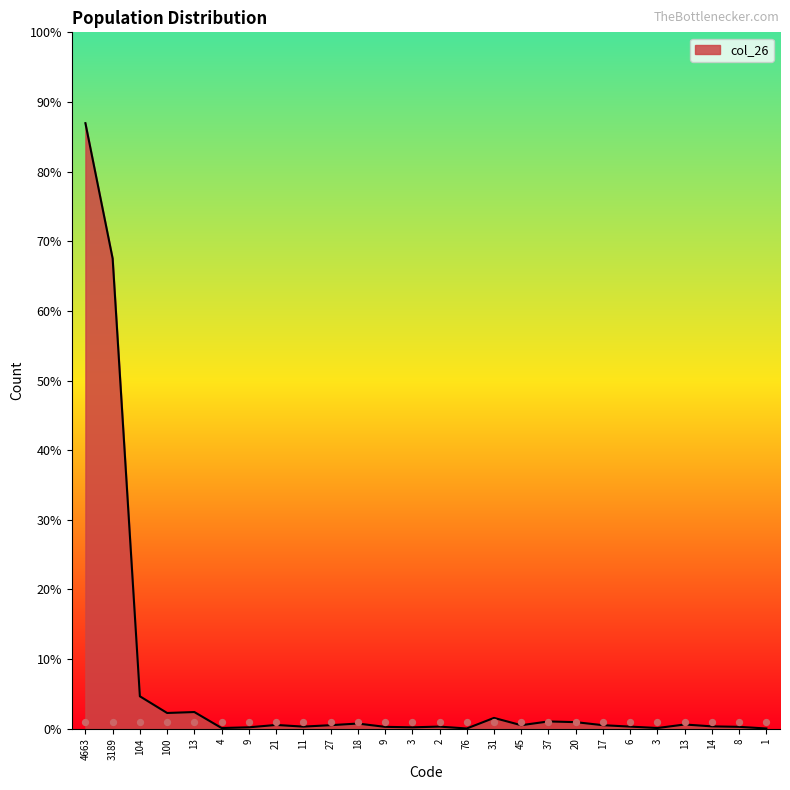

What is the change in value from 21 to 3?

-10